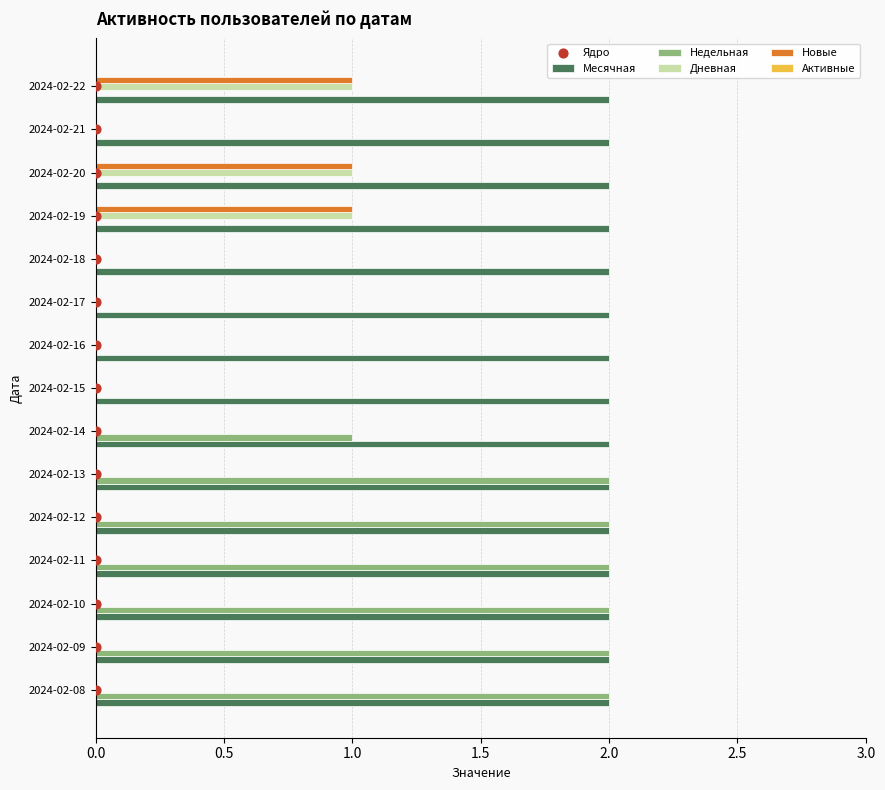

True or false: Новые has a value of 0 at 2024-02-09.

True